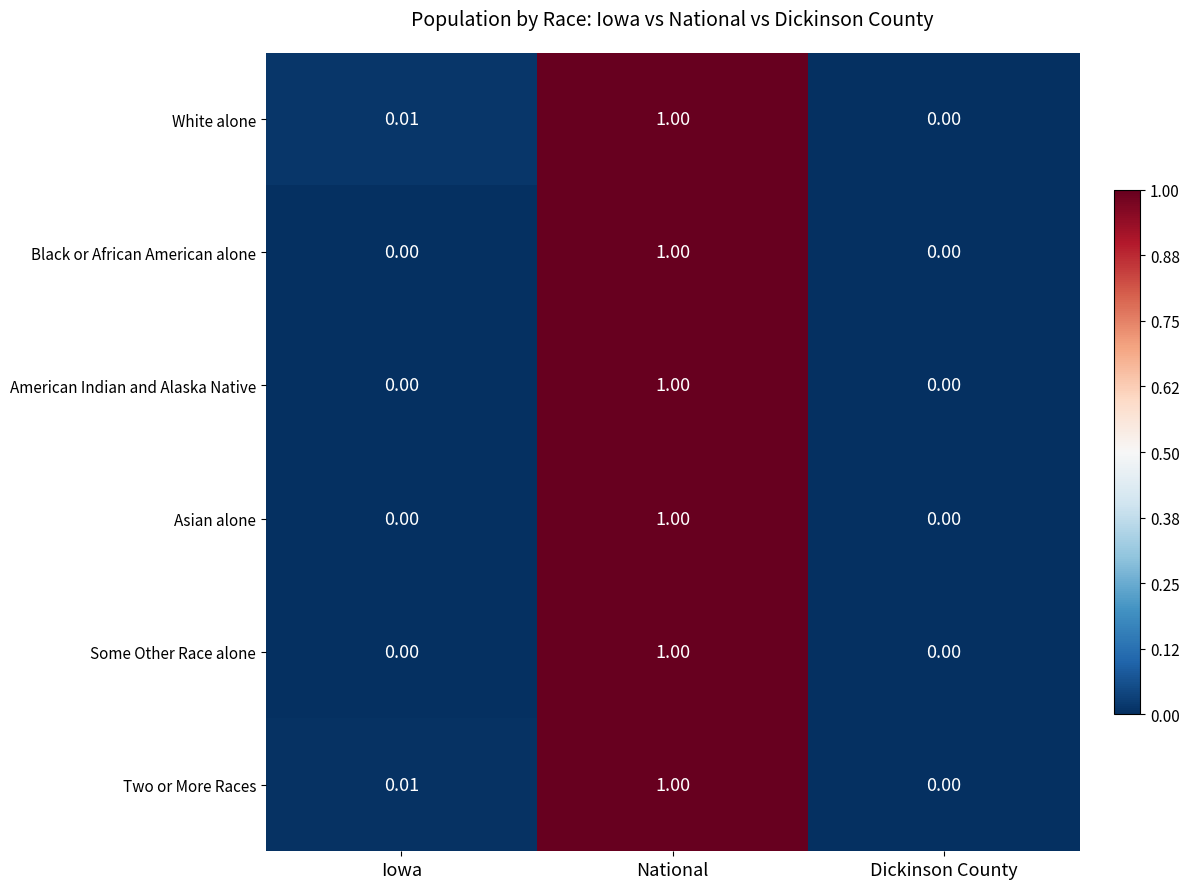

At which label is White alone closest to 0?

Dickinson County